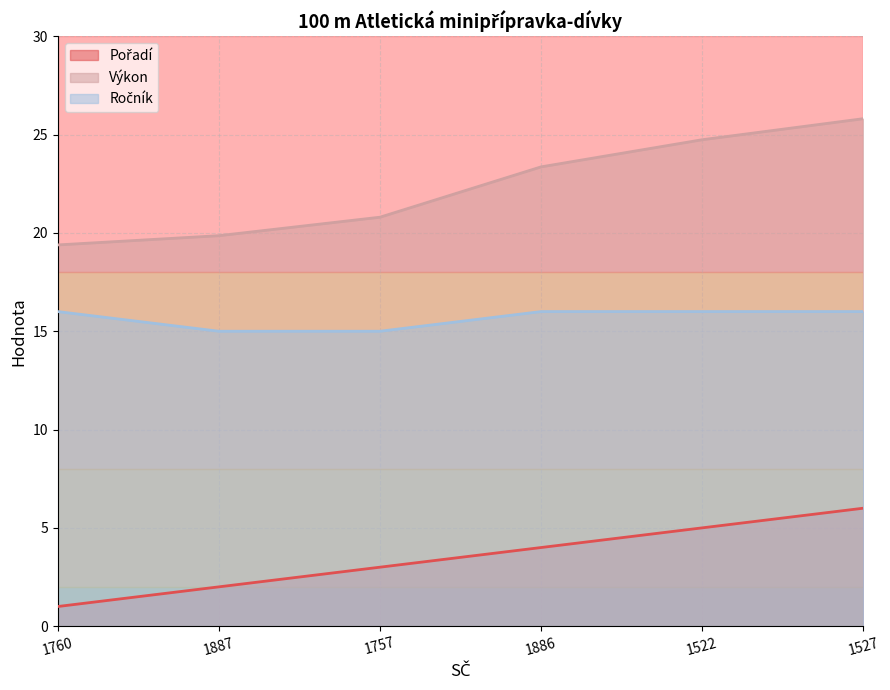

What is the sum of the Výkon values at 1887 and 1757?

40.7